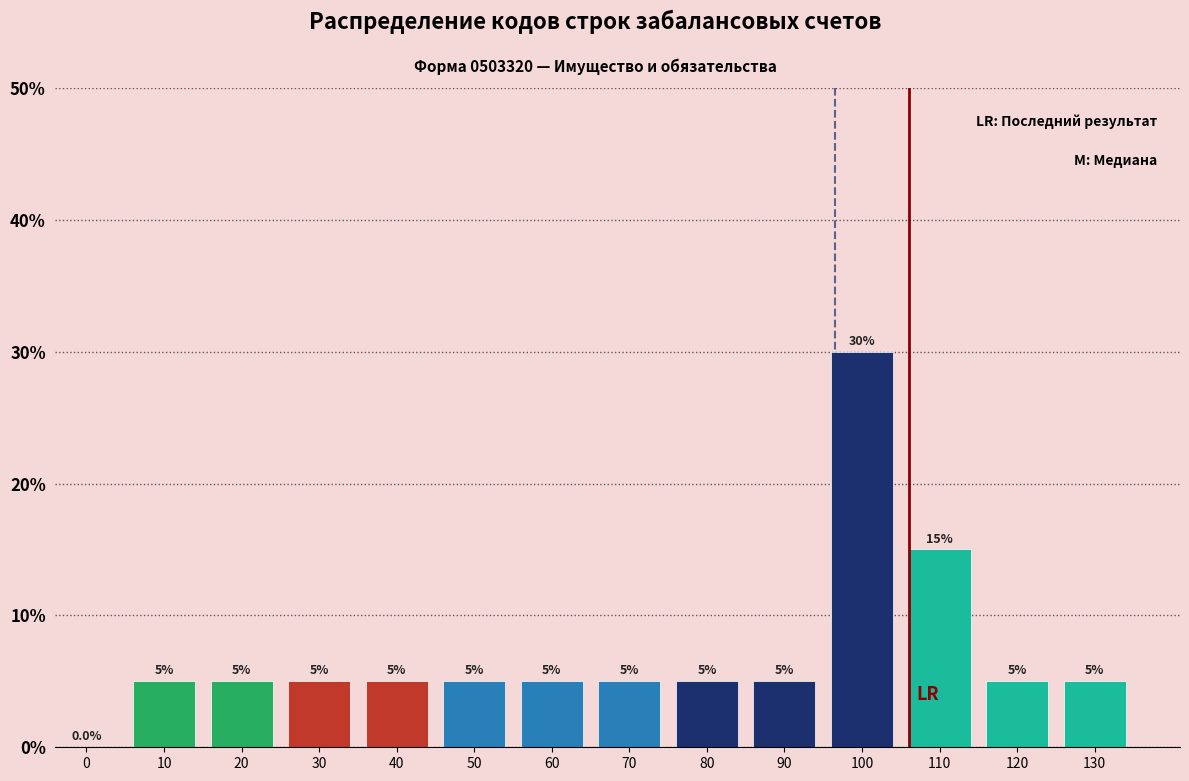

Reading right to left, what are all the values shown in this chart?

130=5	120=5	110=15	100=30	90=5	80=5	70=5	60=5	50=5	40=5	30=5	20=5	10=5	0=0